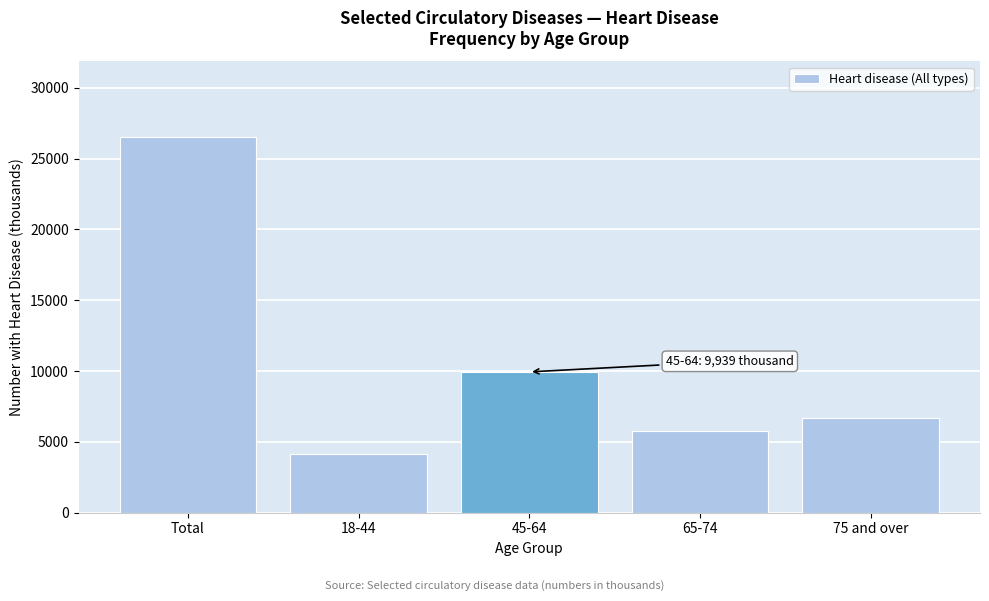

Reading right to left, transcribe all the data shown in this chart.

6661	5792	9939	4168	26561